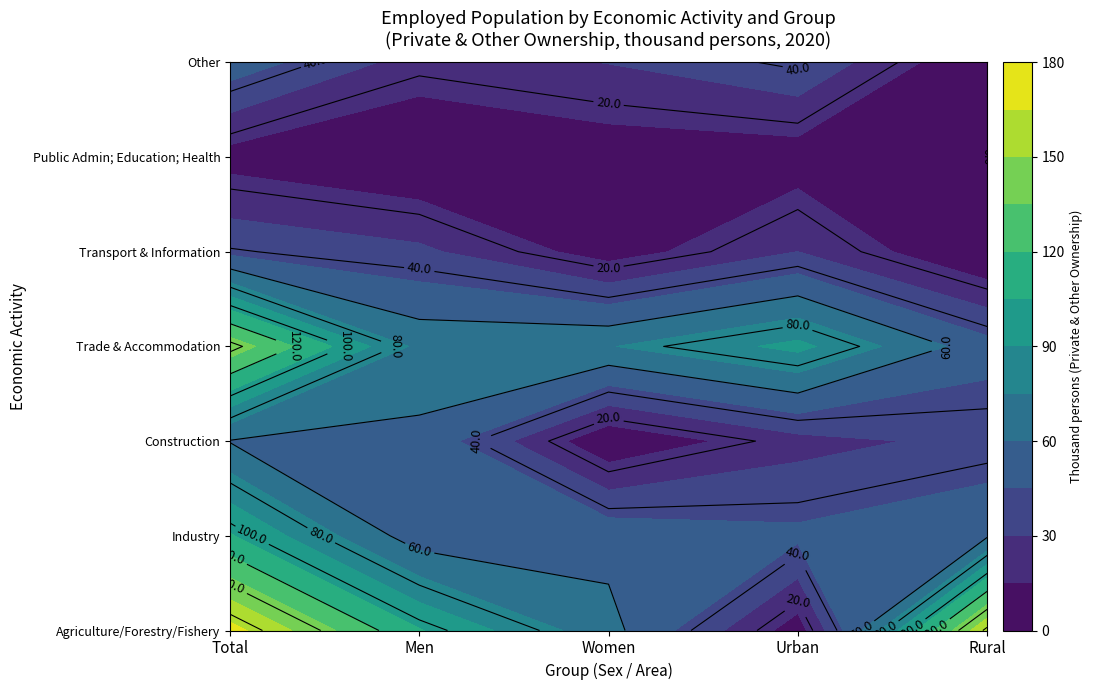

At how many categories does at least one series exceed 53?

5